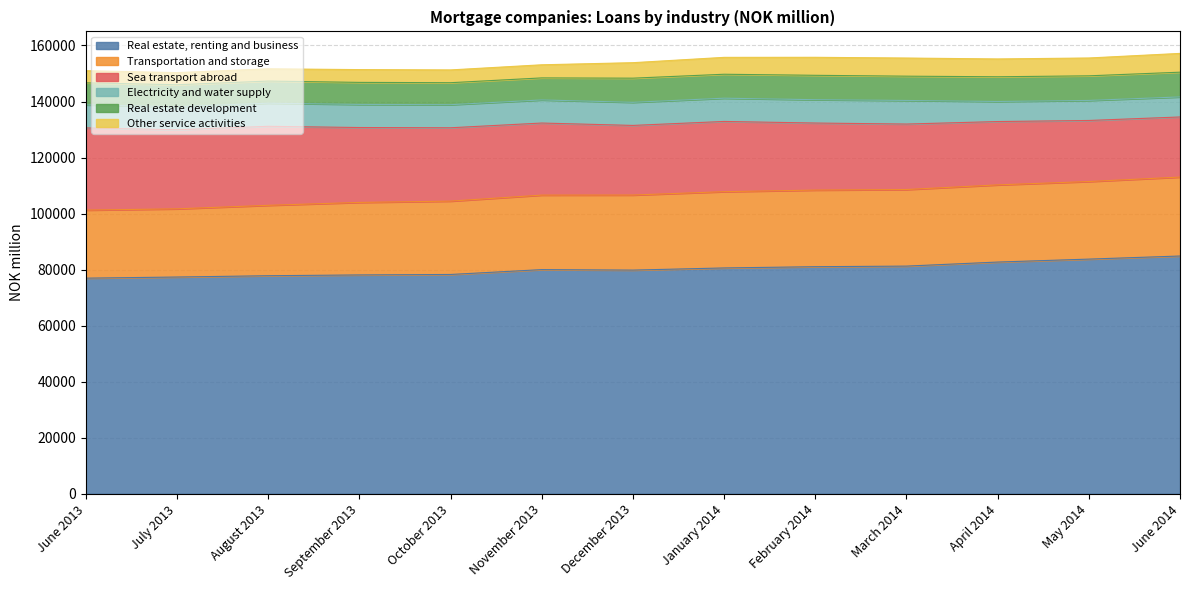

What position from the right is May 2014?

2